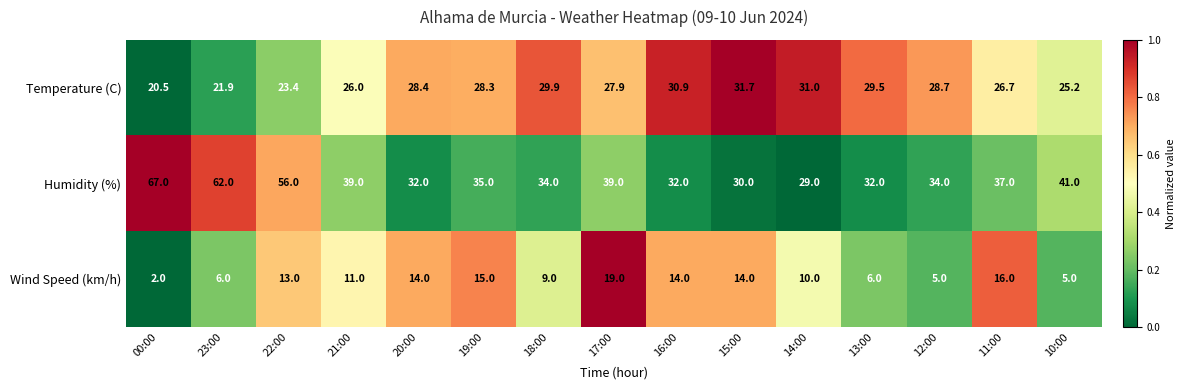

Which series has the largest range (max minus min)?

Humidity (%)